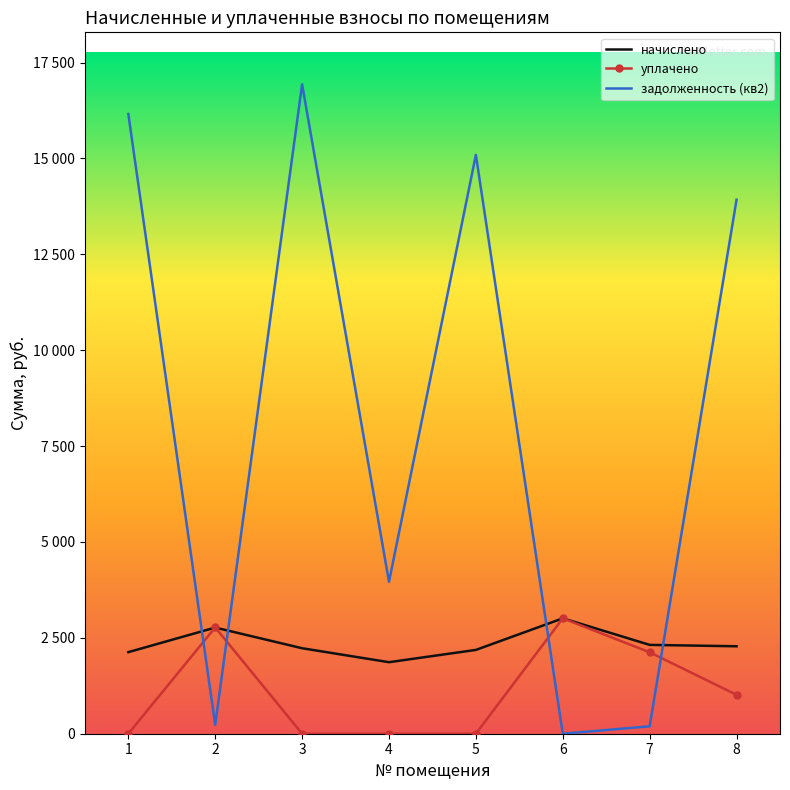

What are all the series names shown in the legend?

начислено, уплачено, задолженность (кв2)